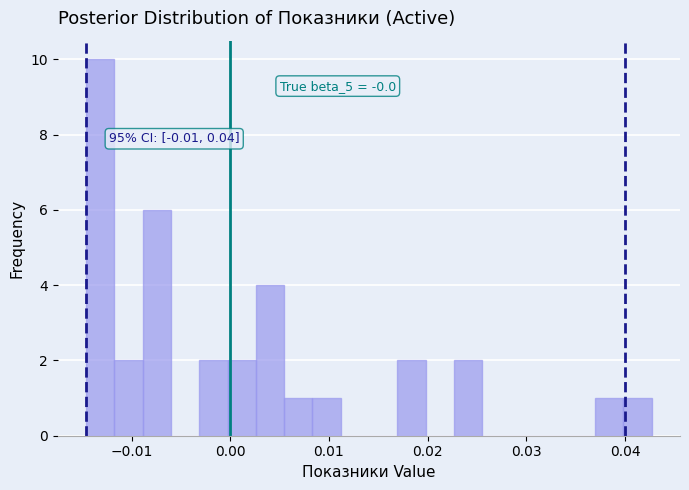

Around what value on the x-axis is the tallest bar? Give the approximate position of its centre, as read against the axis.

-0.013